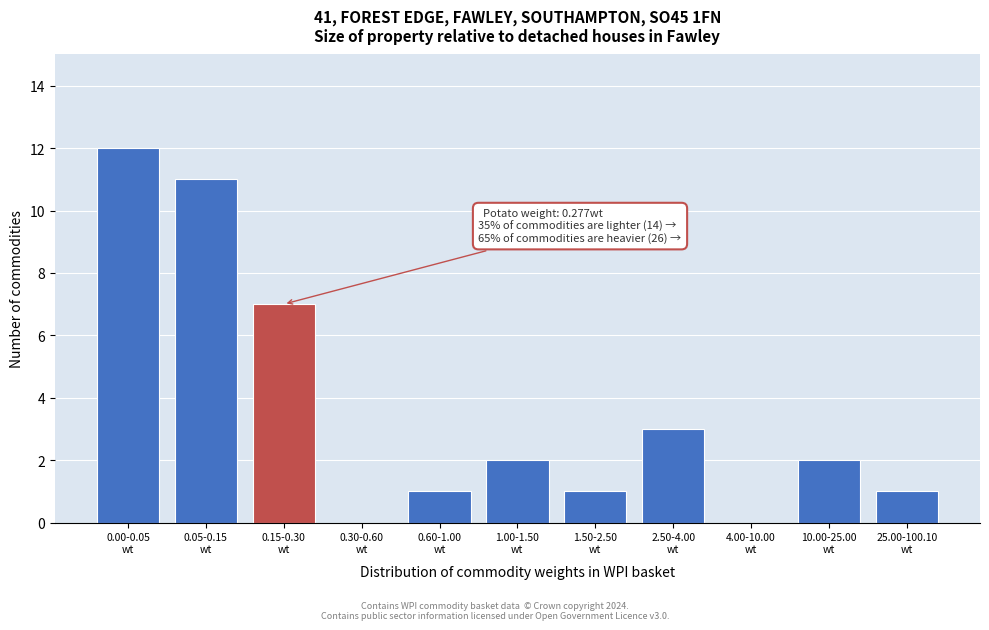

What is the maximum value shown in the chart?

12